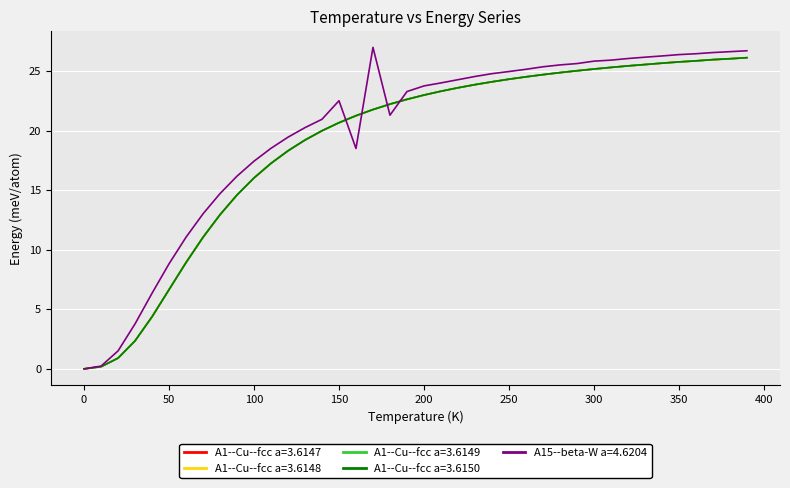

What is the maximum value for A1--Cu--fcc a=3.6148?

26.2